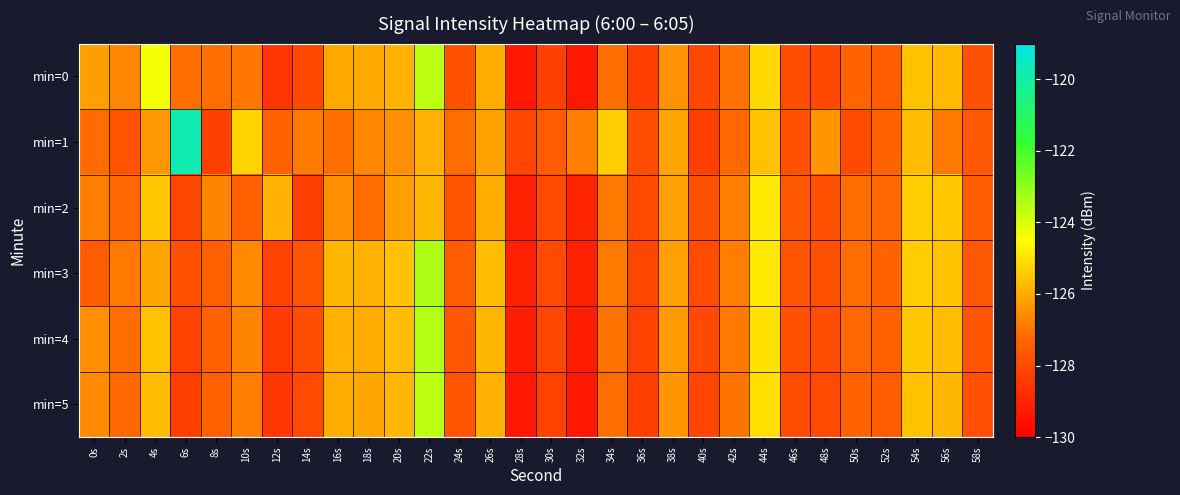

What is the smallest value displayed?

-129.4